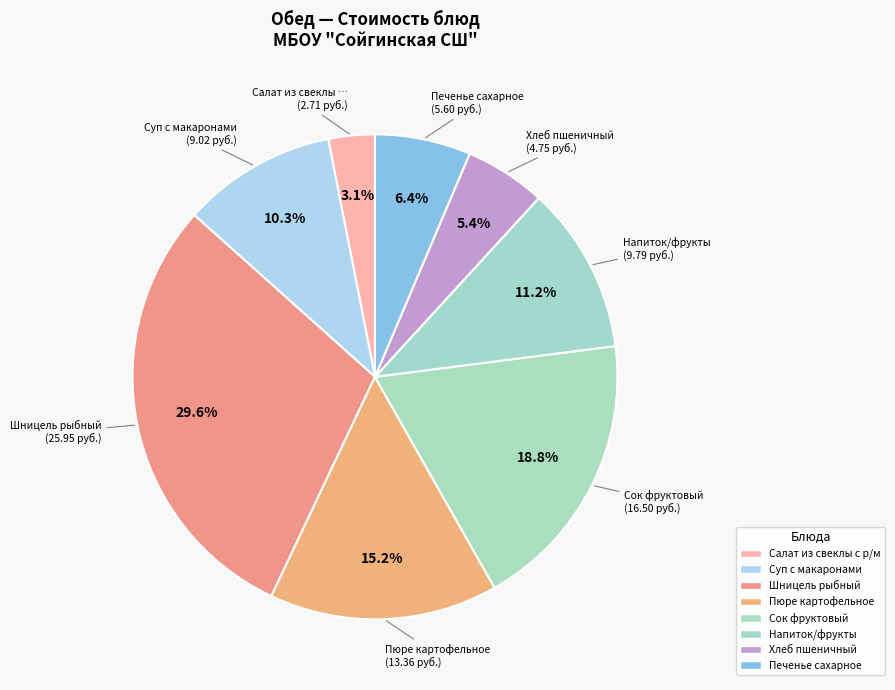

Count the number of slices in the pie.

8